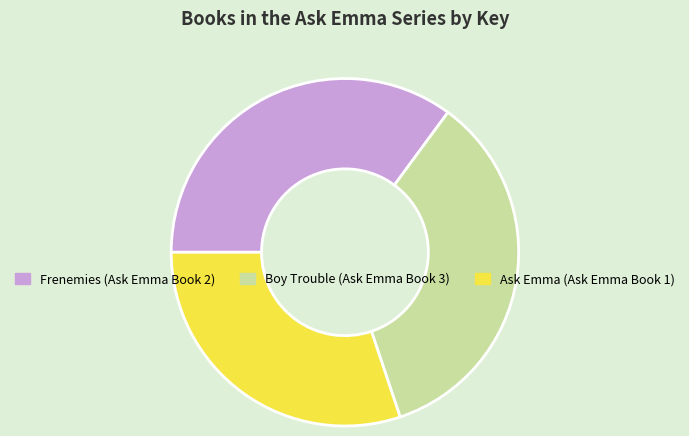

Is there any slice that represents more than half of the pie?

No